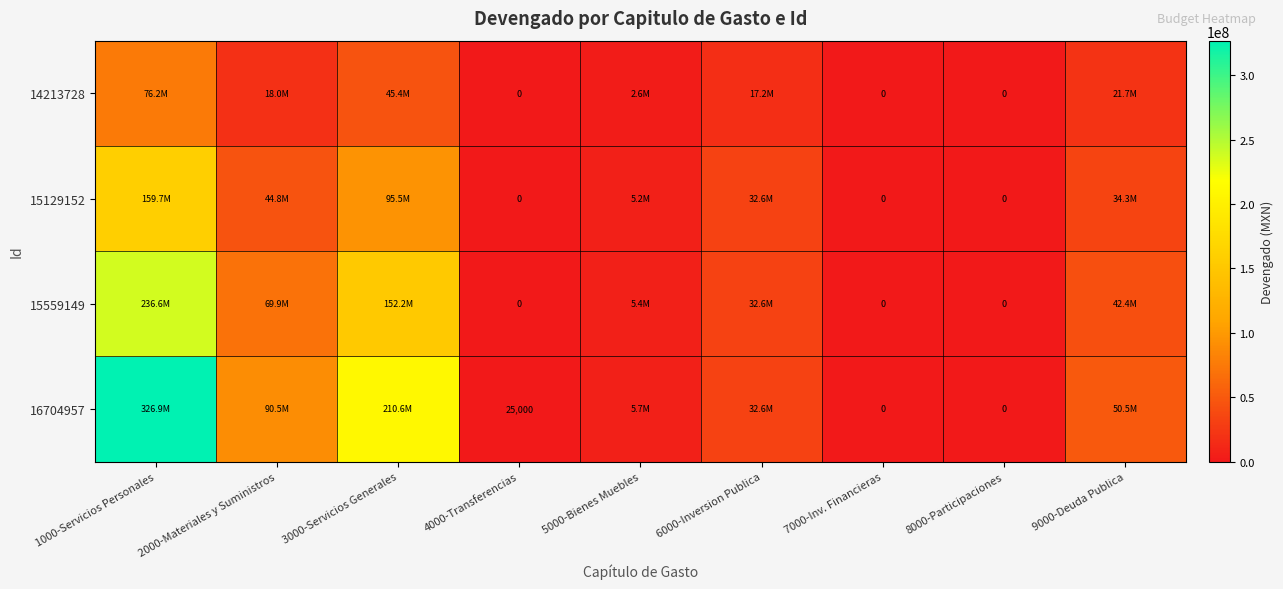

Read the 16704957 value at 3000-Servicios Generales, to the nearest 10.

210622500